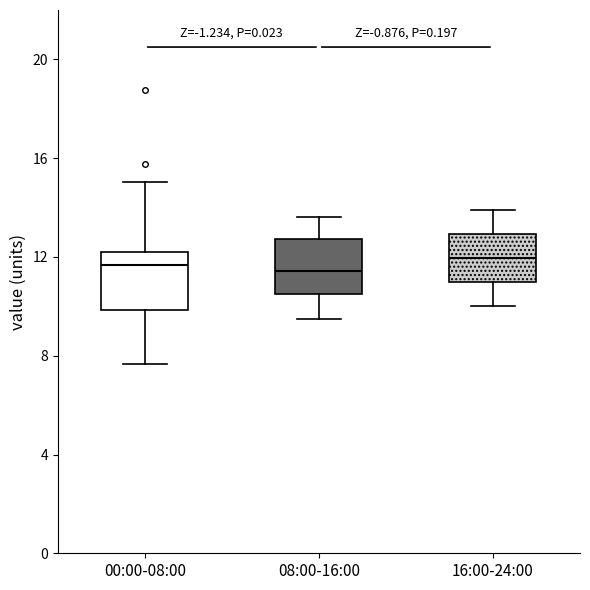

Where is the lower edge of the box for 08:00-16:00 on the y-axis? The values are not printed on the chart, so give them approximately, as read against the axis.

10.5